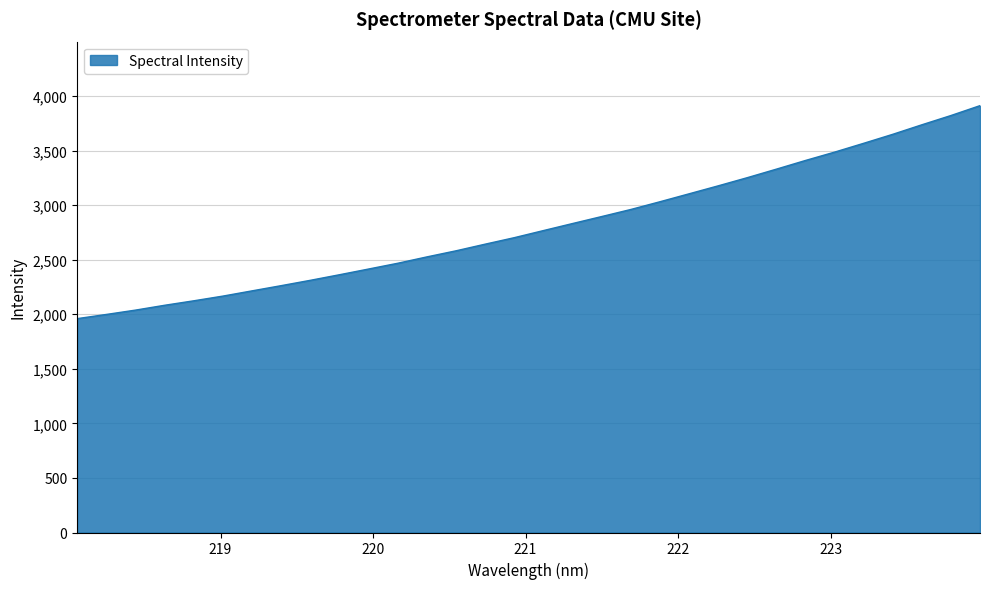

What is the minimum value shown in the chart?

1960.0